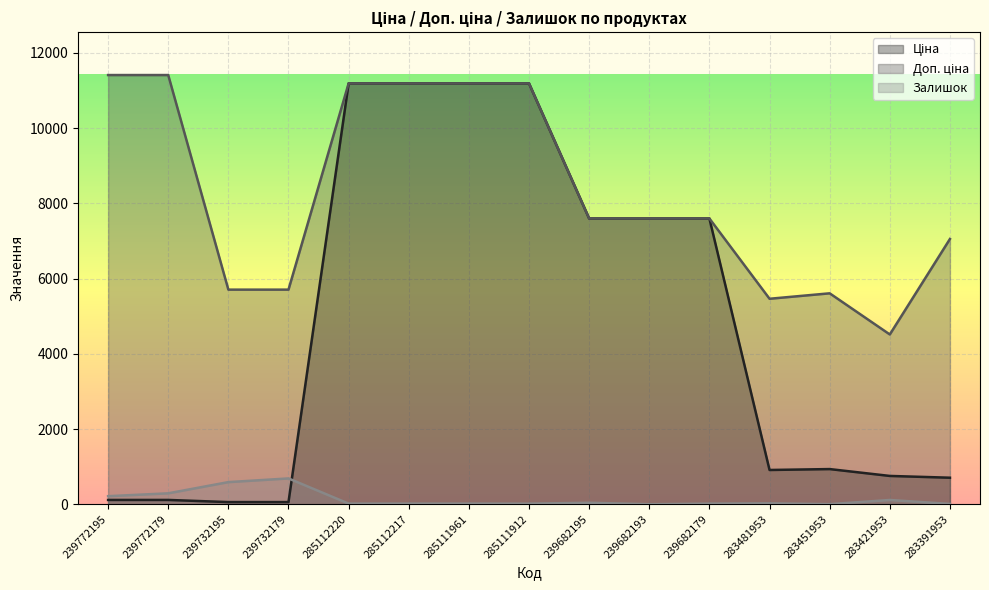

What is the difference between the maximum and minimum values in the Доп. ціна series?

6896.7